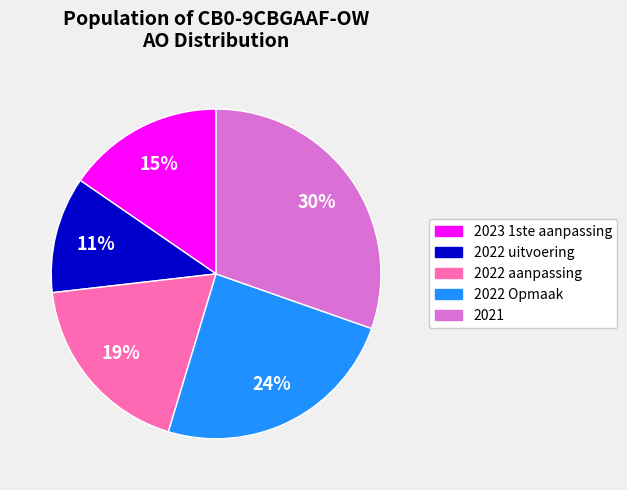

Which slice is the largest?

2021